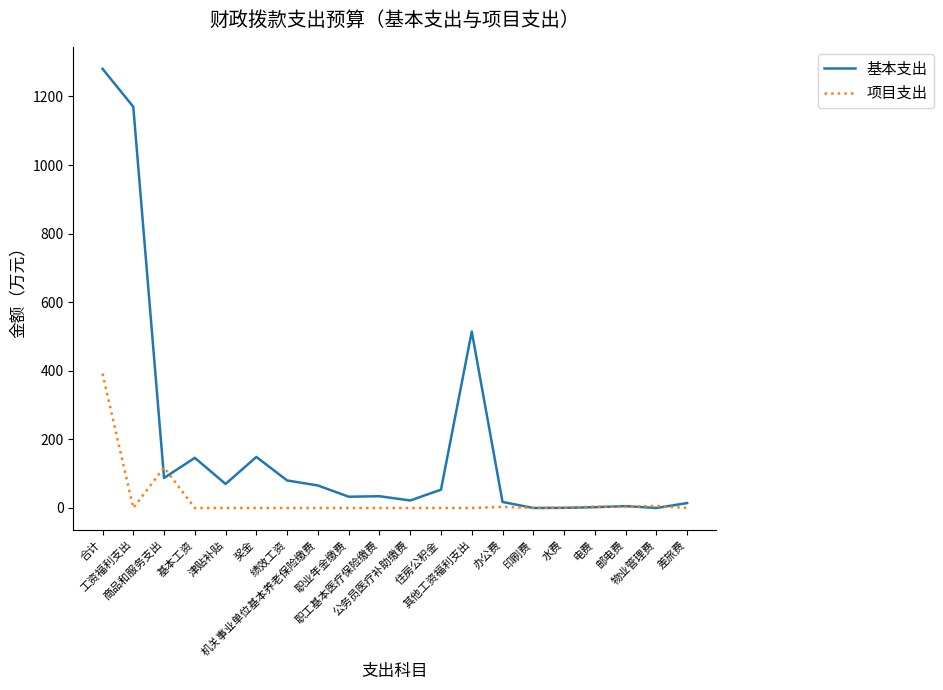

The value of 项目支出 at 物业管理费 is 5.9. True or false?

True